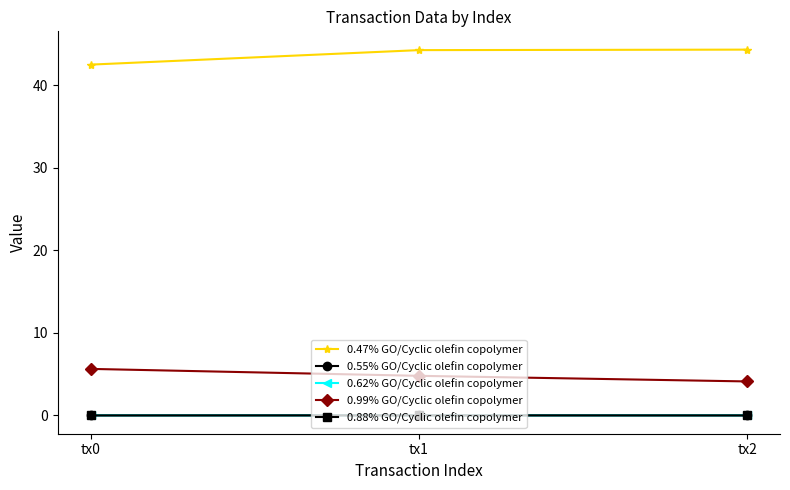

Is this an area chart (filled region under the line)?

No